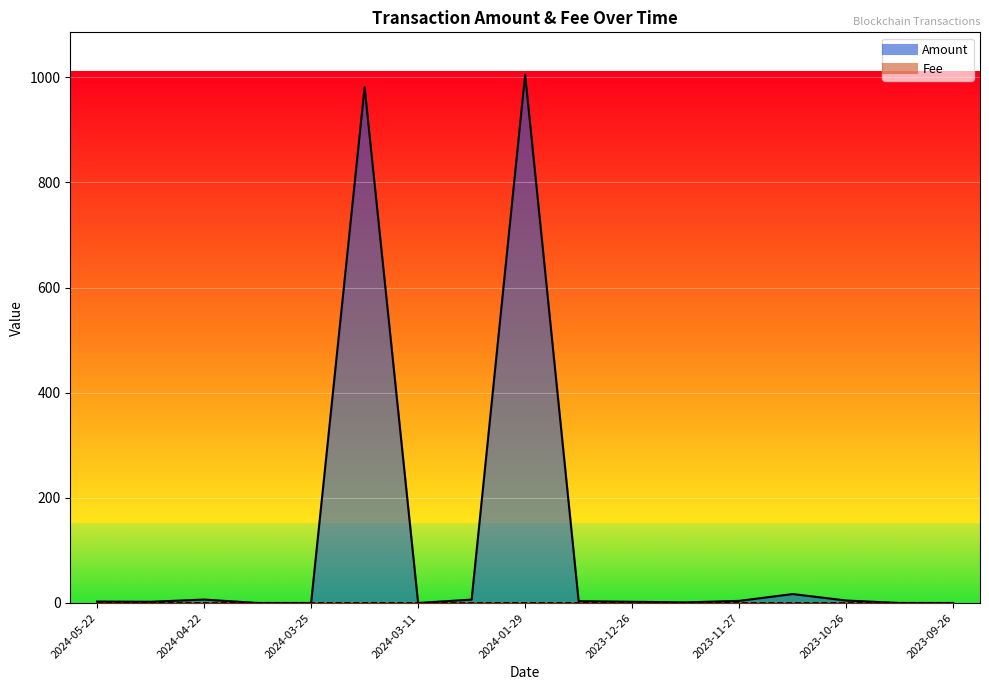

True or false: Amount and Fee intersect in this chart.

False